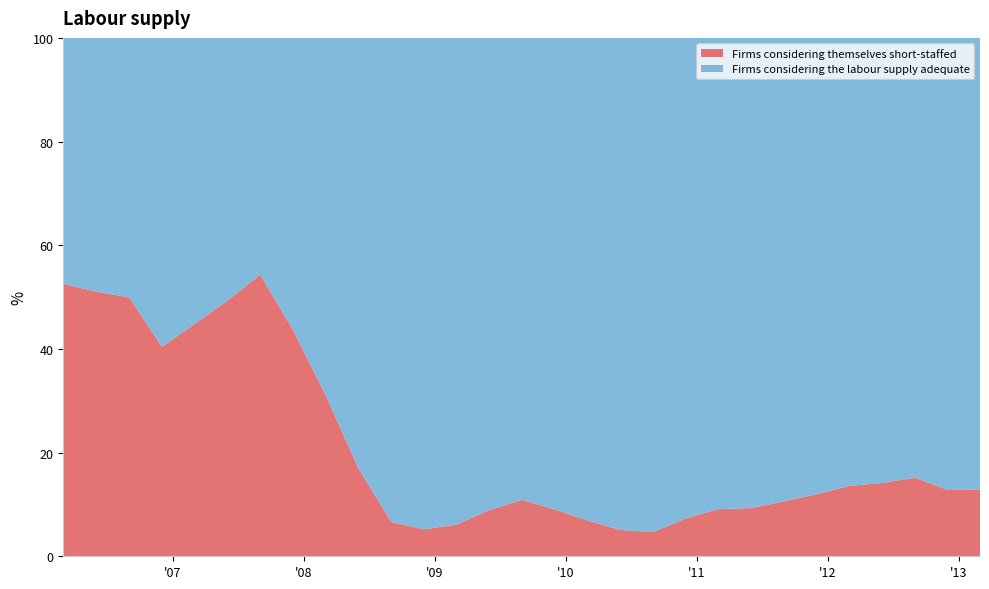

Reading right to left, transcribe all the data shown in this chart.

Firms considering themselves short-staffed: 2013-03-01=12.9	2012-12-01=12.8	2012-09-01=15.2	2012-06-01=14.2	2012-03-01=13.6	2011-12-01=12.0	2011-09-01=10.6	2011-06-01=9.3	2011-03-01=9.1	2010-12-01=7.3	2010-09-01=4.7	2010-06-01=5.1	2010-03-01=6.9	2009-12-01=9.0	2009-09-01=10.9	2009-06-01=8.9	2009-03-01=6.1	2008-12-01=5.2	2008-09-01=6.6	2008-06-01=17.0	2008-03-01=31.2	2007-12-01=43.8	2007-09-01=54.3	2007-06-01=49.3	2007-03-01=44.8	2006-12-01=40.4	2006-09-01=50.0	2006-06-01=51.0	2006-03-01=52.6
Firms considering the labour supply adequate: 2013-03-01=87.1	2012-12-01=87.2	2012-09-01=84.8	2012-06-01=85.8	2012-03-01=86.4	2011-12-01=88.0	2011-09-01=89.4	2011-06-01=90.7	2011-03-01=90.9	2010-12-01=92.7	2010-09-01=95.3	2010-06-01=94.9	2010-03-01=93.1	2009-12-01=91.0	2009-09-01=89.1	2009-06-01=91.1	2009-03-01=93.9	2008-12-01=94.8	2008-09-01=93.4	2008-06-01=83.0	2008-03-01=68.8	2007-12-01=56.2	2007-09-01=45.7	2007-06-01=50.7	2007-03-01=55.2	2006-12-01=59.6	2006-09-01=50.0	2006-06-01=49.0	2006-03-01=47.4